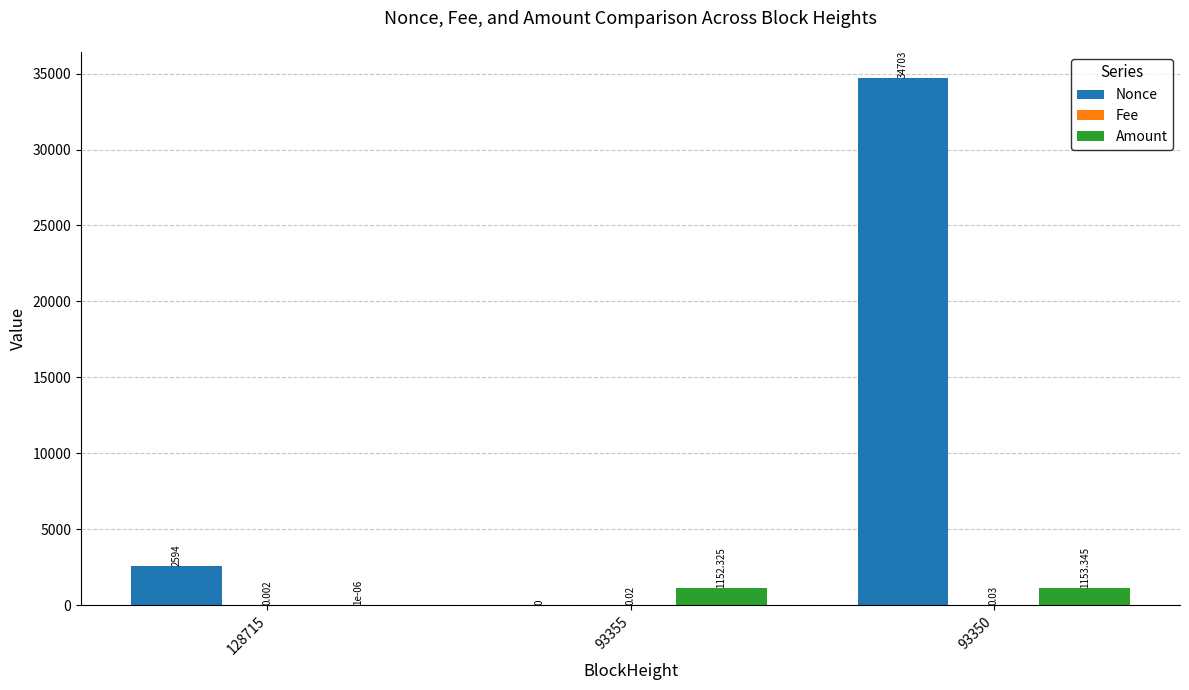

Which series changed the most between 128715 and 93350?

Nonce